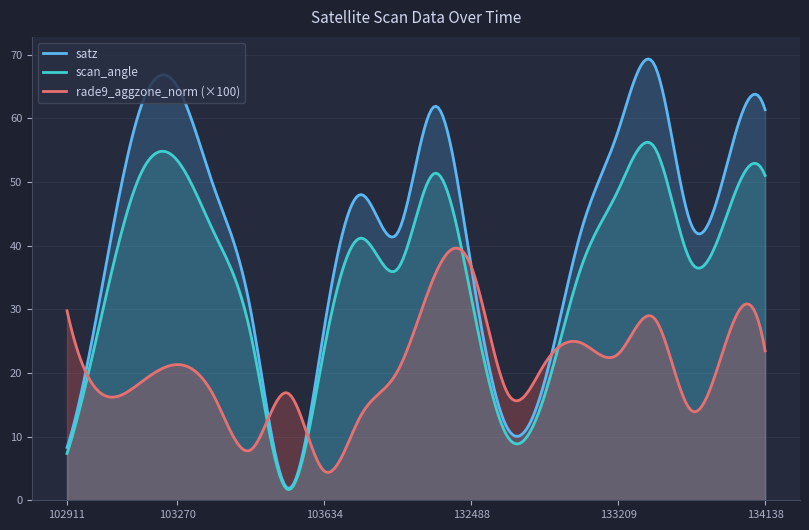

At which category is the sum across all series the highest?

133392